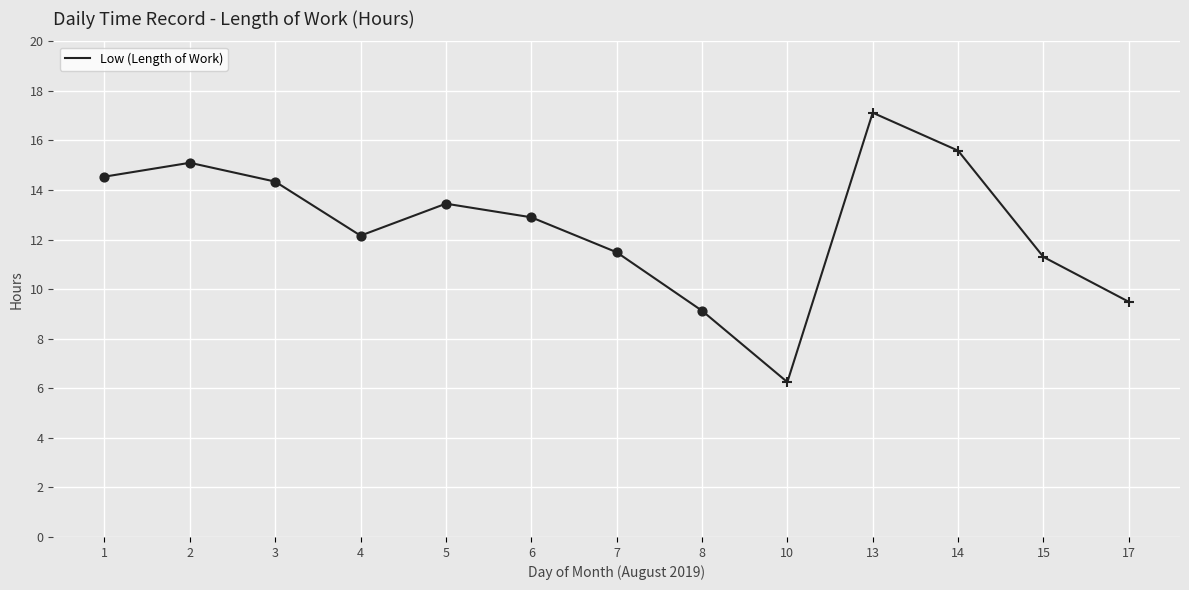

Between 17 and 15, which is larger?

15